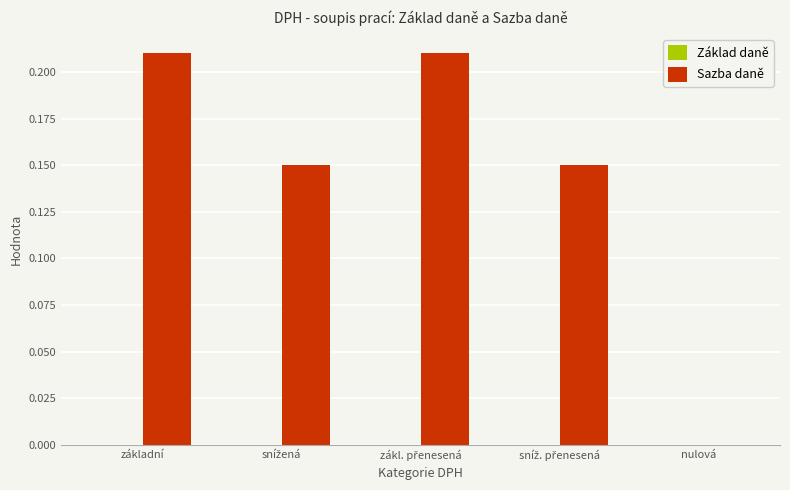

True or false: the data shows 0.0 at nulová.

True